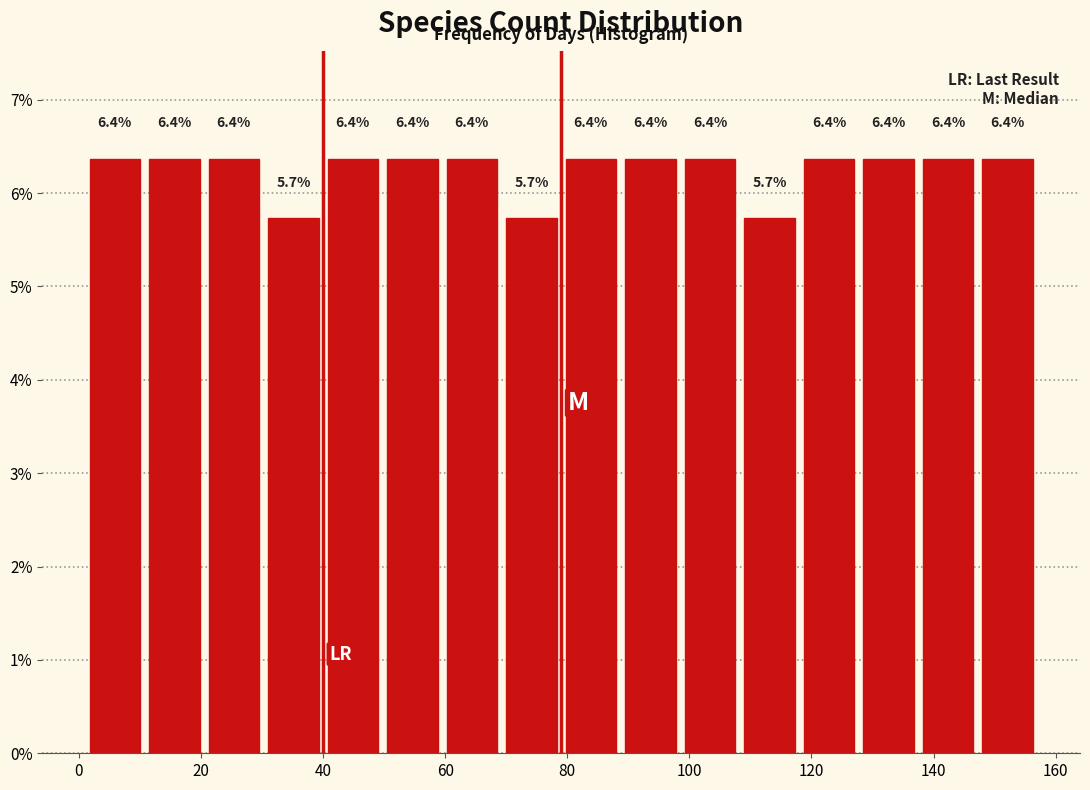

Reading left to right, list every bar in this chart as the range it spans on the x-axis followed by its height. The bar edges are not printed on the chart, so give them approximately, as read against the axis.

2 to 10: 6.4
10 to 20: 6.4
20 to 30: 6.4
30 to 40: 5.7
40 to 50: 6.4
50 to 60: 6.4
60 to 70: 6.4
70 to 80: 5.7
80 to 88: 6.4
88 to 98: 6.4
98 to 108: 6.4
108 to 118: 5.7
118 to 128: 6.4
128 to 138: 6.4
138 to 148: 6.4
148 to 158: 6.4